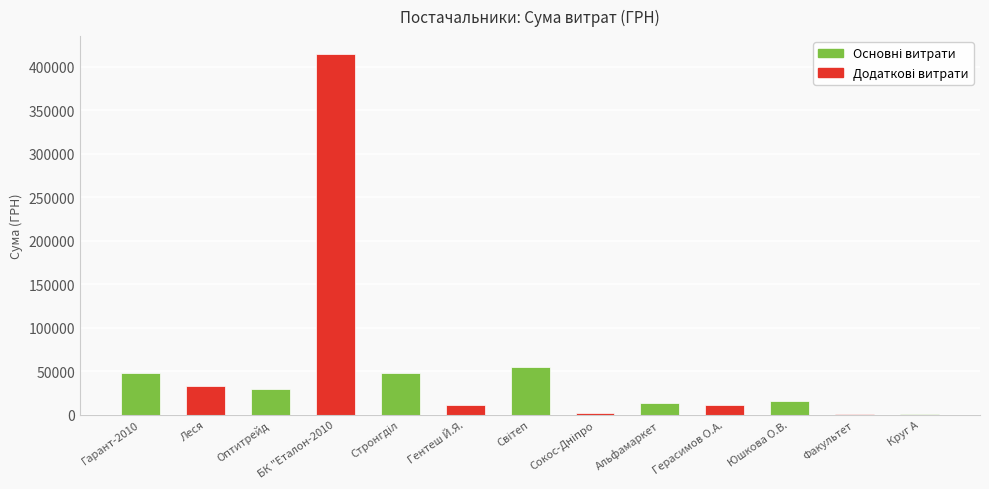

True or false: the data shows 29764.1 at ТОВ "Оптитрейд".

True